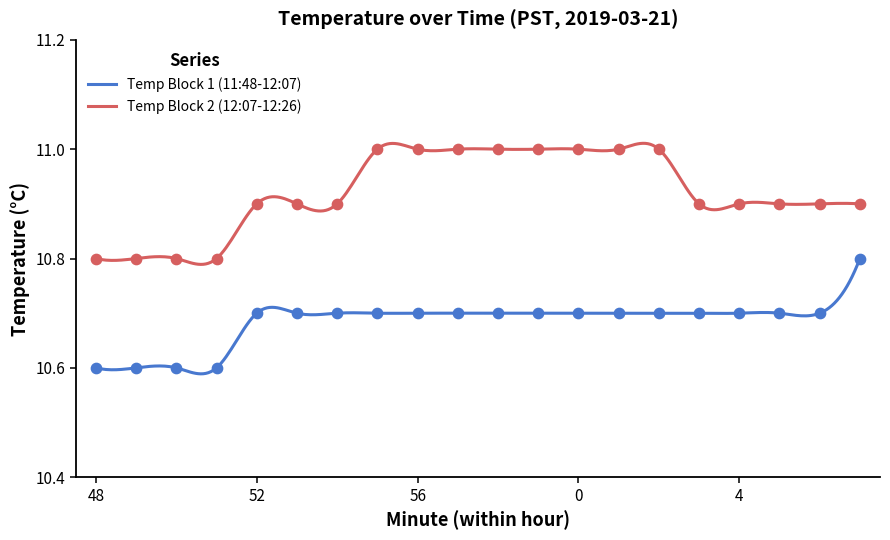

At which category is the sum across all series the highest?

19